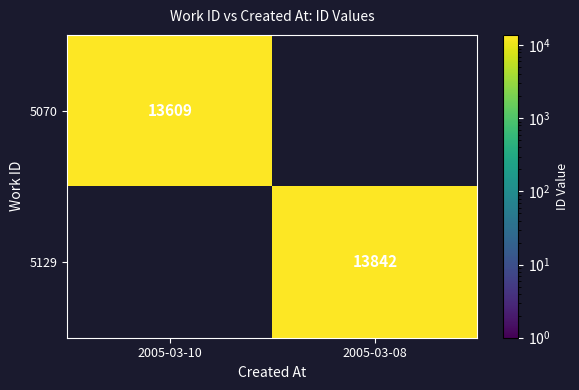

The value of 5070 at 2005-03-10 is 13609. True or false?

True